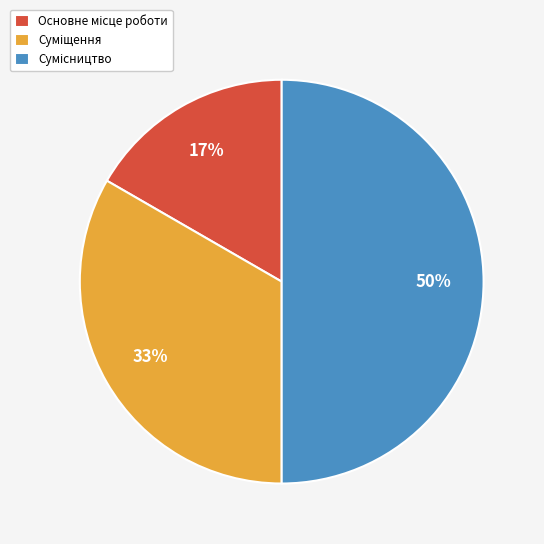

To the nearest percent, what is the difference between the largest and smallest slice percentages?

33%